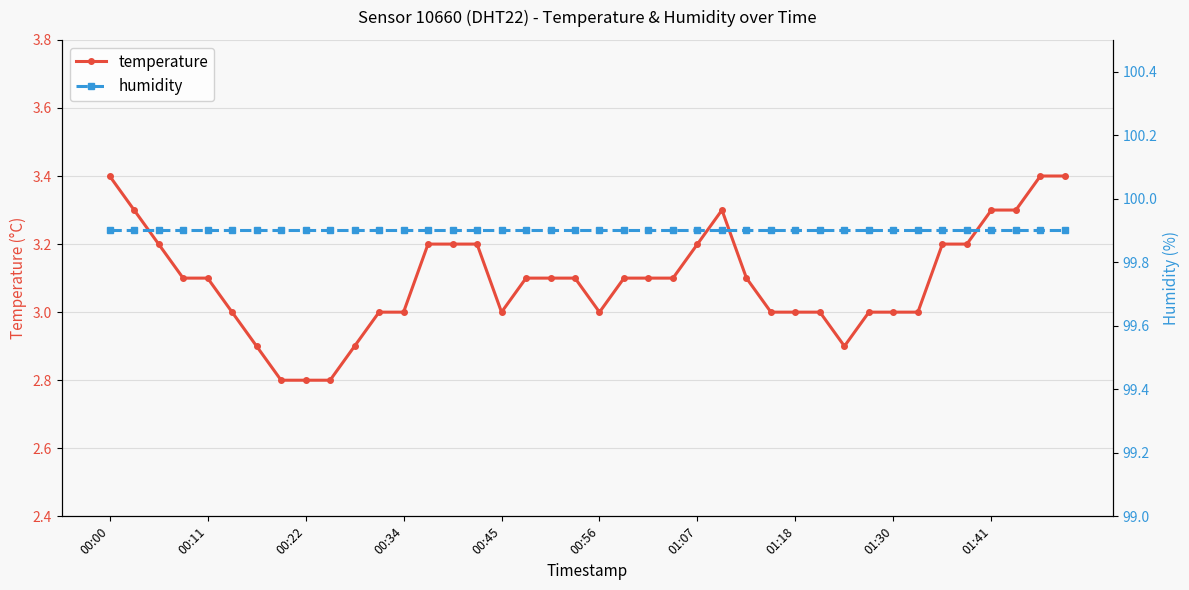

What is the difference between the highest and lowest values at 23?

96.8